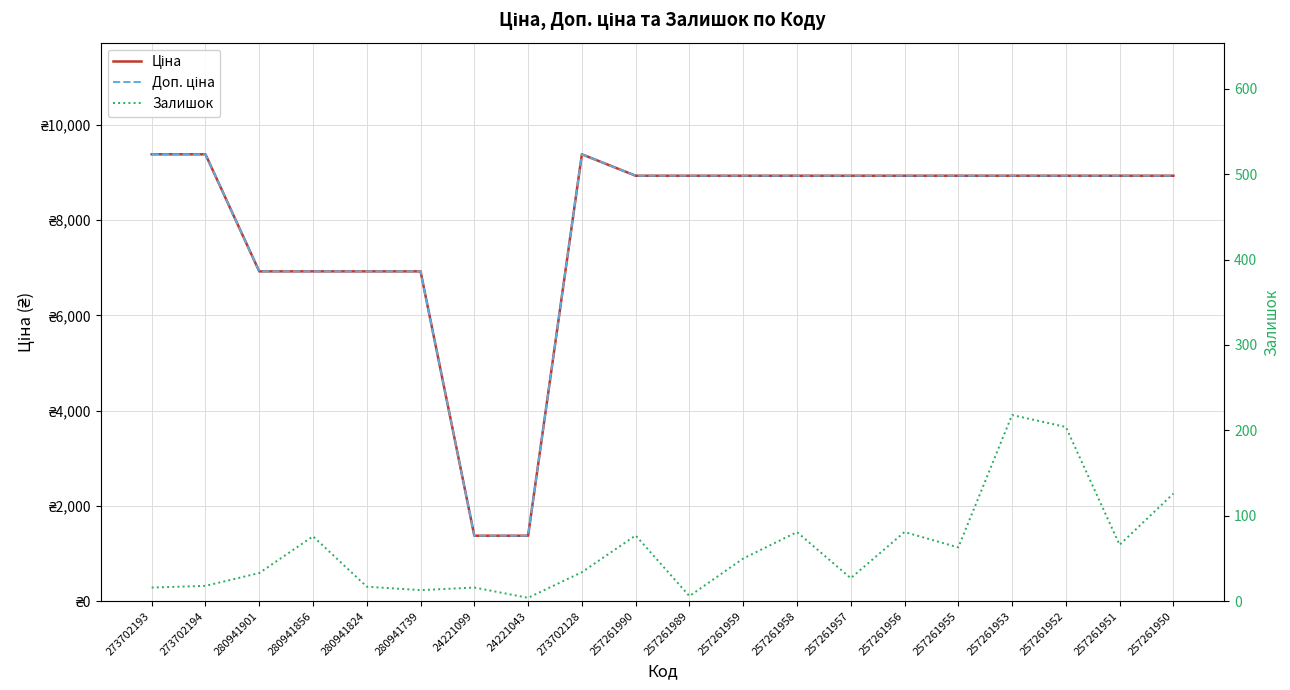

Reading left to right, transcribe all the data shown in this chart.

Ціна: 273702193=9384.0	273702194=9384.0	280941901=6925.7	280941856=6925.7	280941824=6925.7	280941739=6925.7	24221099=1375.4	24221043=1375.4	273702128=9384.0	257261990=8934.1	257261989=8934.1	257261959=8934.1	257261958=8934.1	257261957=8934.1	257261956=8934.1	257261955=8934.1	257261953=8934.1	257261952=8934.1	257261951=8934.1	257261950=8934.1
Доп. ціна: 273702193=9384.0	273702194=9384.0	280941901=6925.7	280941856=6925.7	280941824=6925.7	280941739=6925.7	24221099=1375.0	24221043=1375.0	273702128=9384.0	257261990=8934.1	257261989=8934.1	257261959=8934.1	257261958=8934.1	257261957=8934.1	257261956=8934.1	257261955=8934.1	257261953=8934.1	257261952=8934.1	257261951=8934.1	257261950=8934.1
Залишок: 273702193=16.0	273702194=18.0	280941901=33.0	280941856=76.0	280941824=17.0	280941739=13.0	24221099=16.0	24221043=4.0	273702128=34.0	257261990=77.0	257261989=6.0	257261959=50.0	257261958=81.0	257261957=27.0	257261956=81.0	257261955=63.0	257261953=218.0	257261952=204.0	257261951=66.0	257261950=126.0